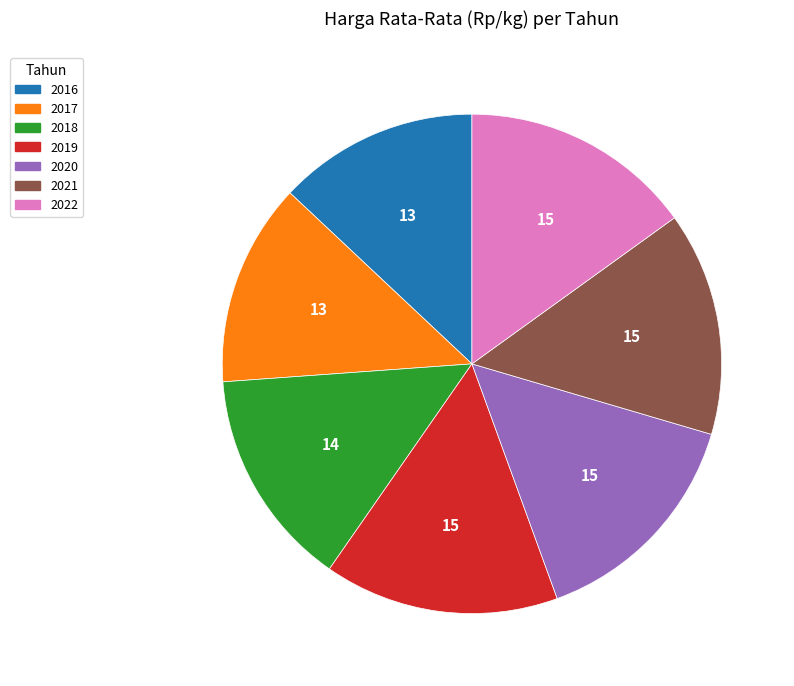

Between 2020 and 2018, which is larger?

2020